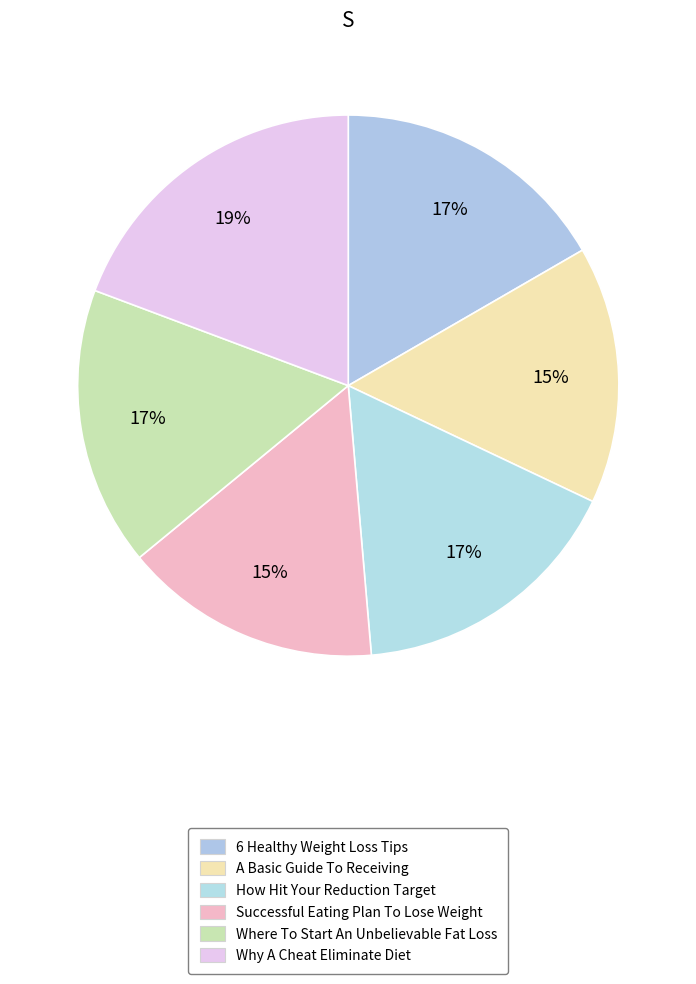

How many slices are in this pie chart?

6